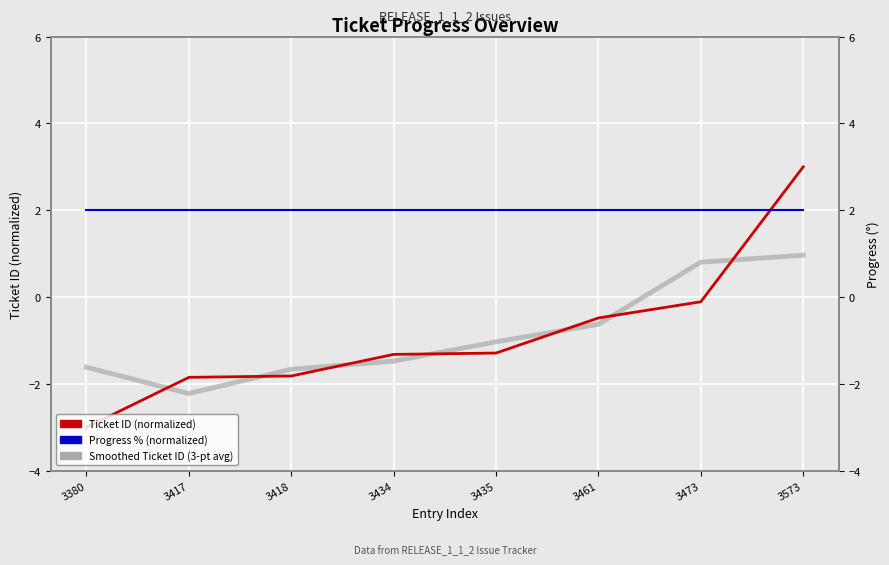

At 3417, list the series in order from smallest to largest.

Smoothed Ticket ID, Ticket ID (normalized), Progress % (normalized)